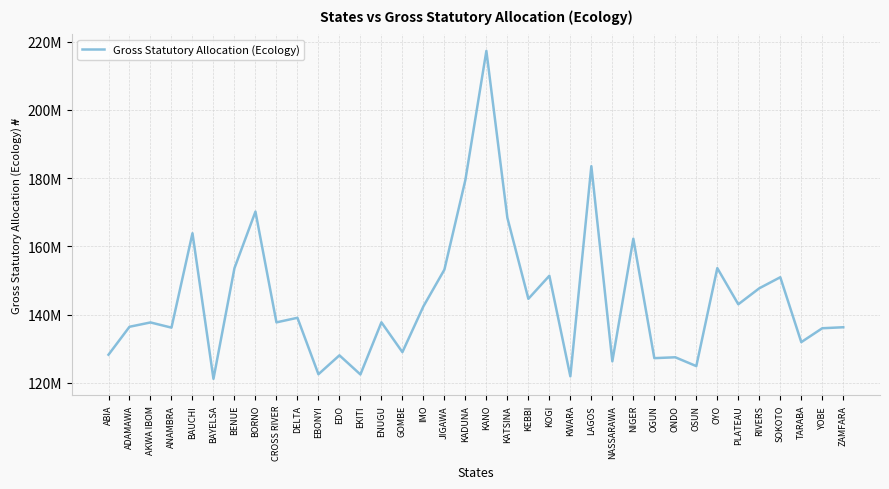

Between ONDO and KOGI, which is larger?

KOGI